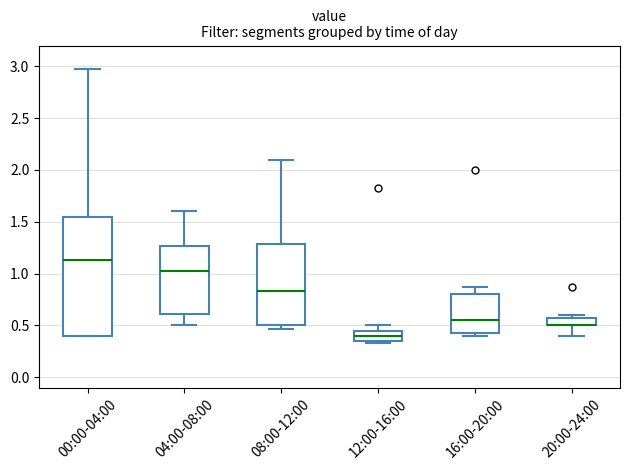

Comparing the boxes themselves (not the whiskers), which one is the tallest?

00:00-04:00